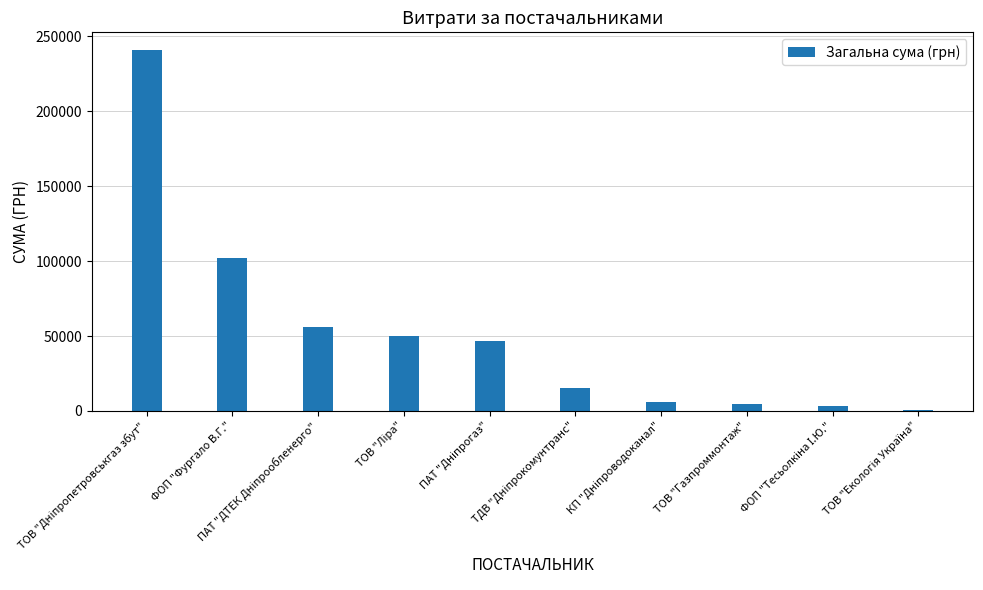

What is the sum of all values?

524645.5